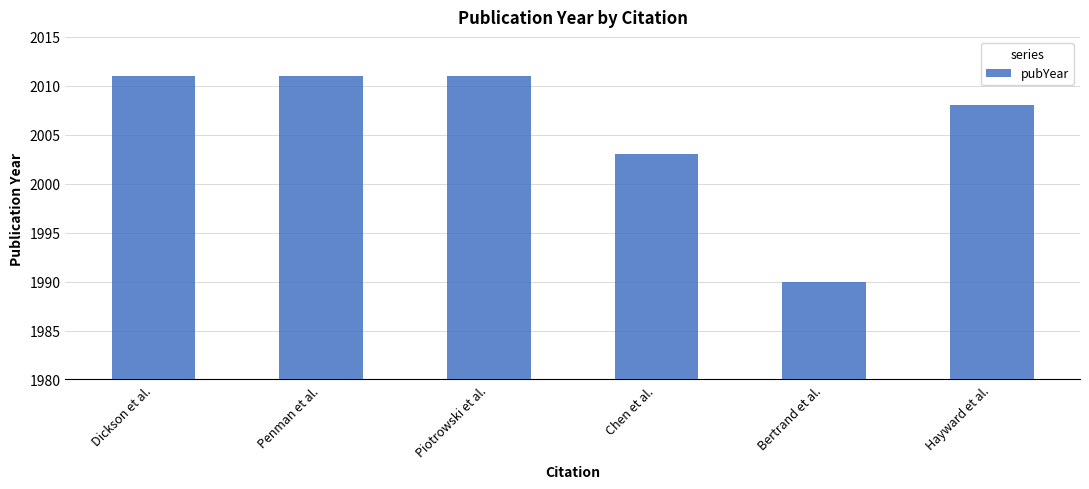

What is the sum of all values?

12034